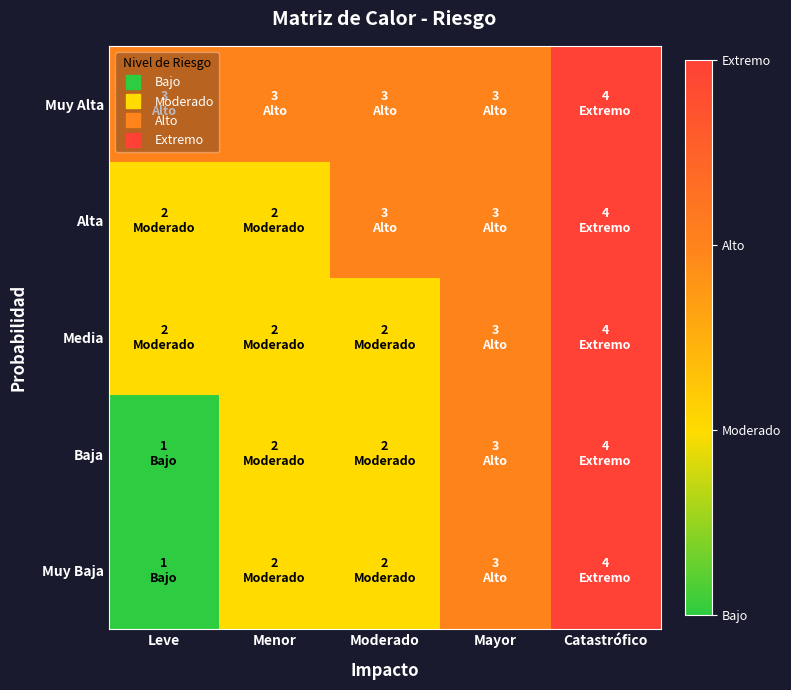

At how many categories does at least one series exceed 1?

5